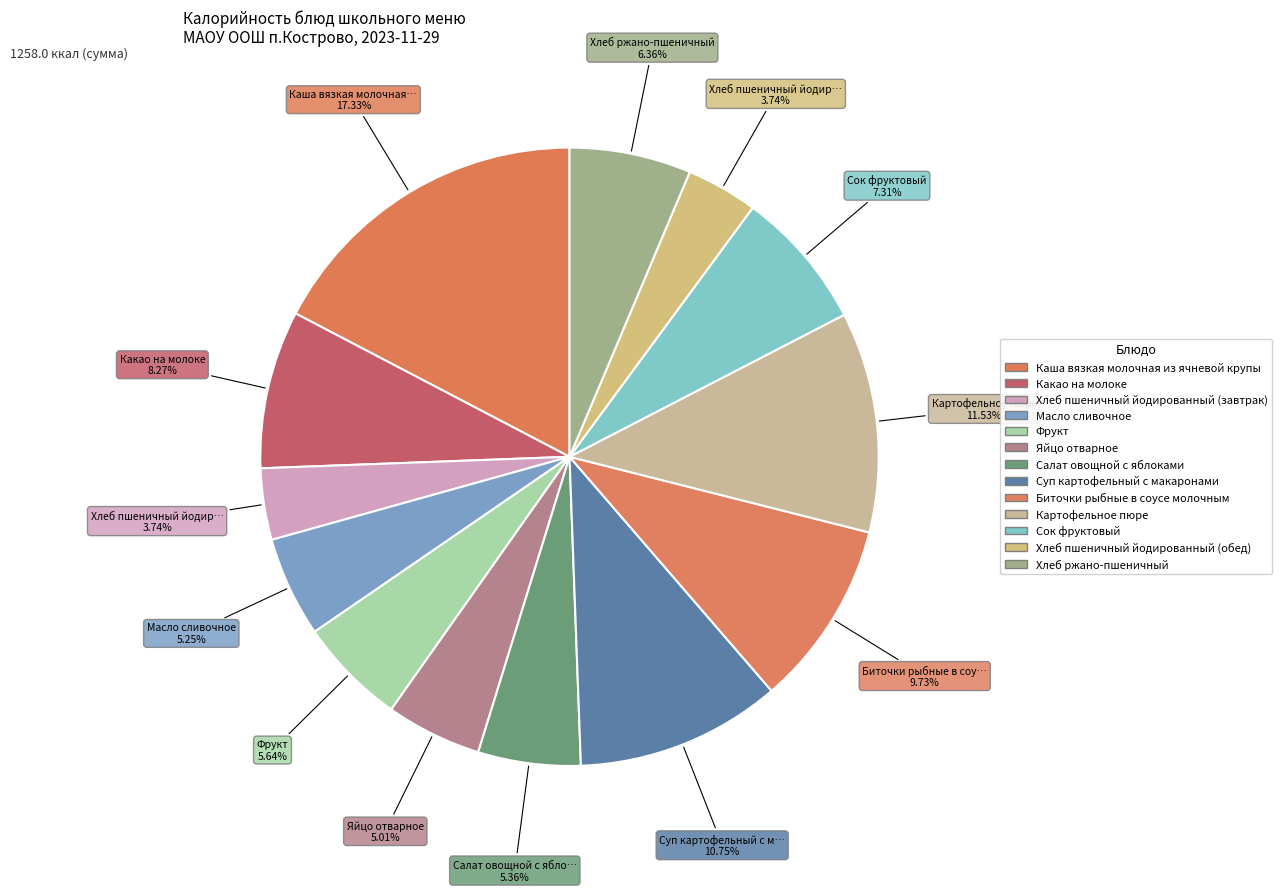

How many slices are in this pie chart?

13